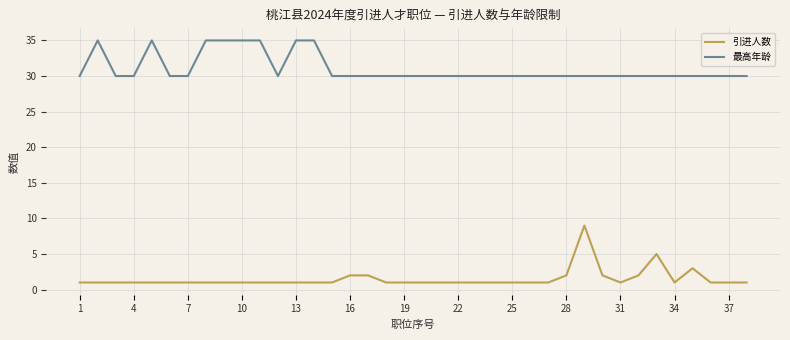

What is the difference between the second highest and minimum values in the 引进人数 series?

4